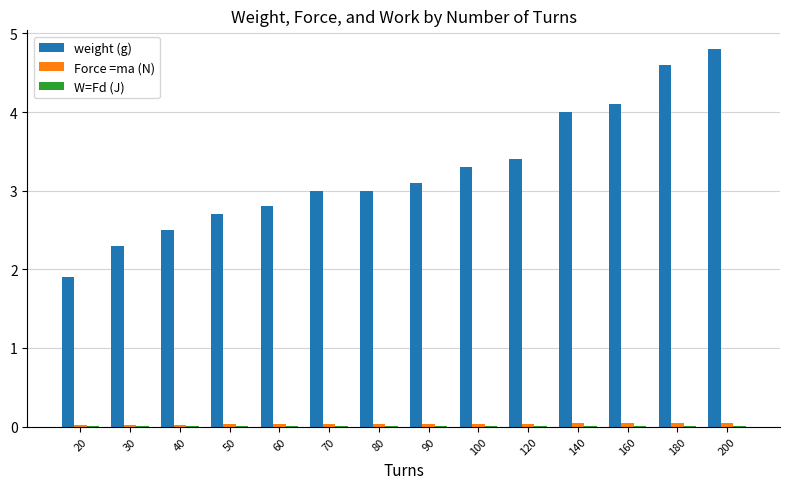

Which series changed the most between 100 and 140?

weight (g)